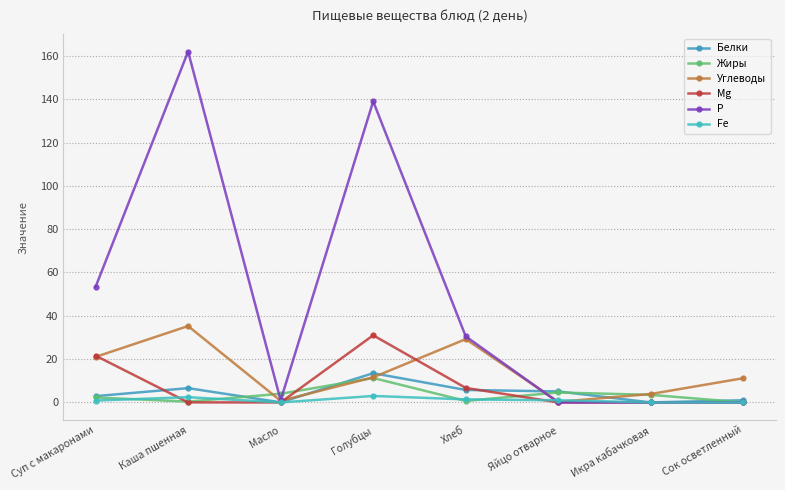

Between Яйцо отварное and Голубцы, which is larger?

Голубцы